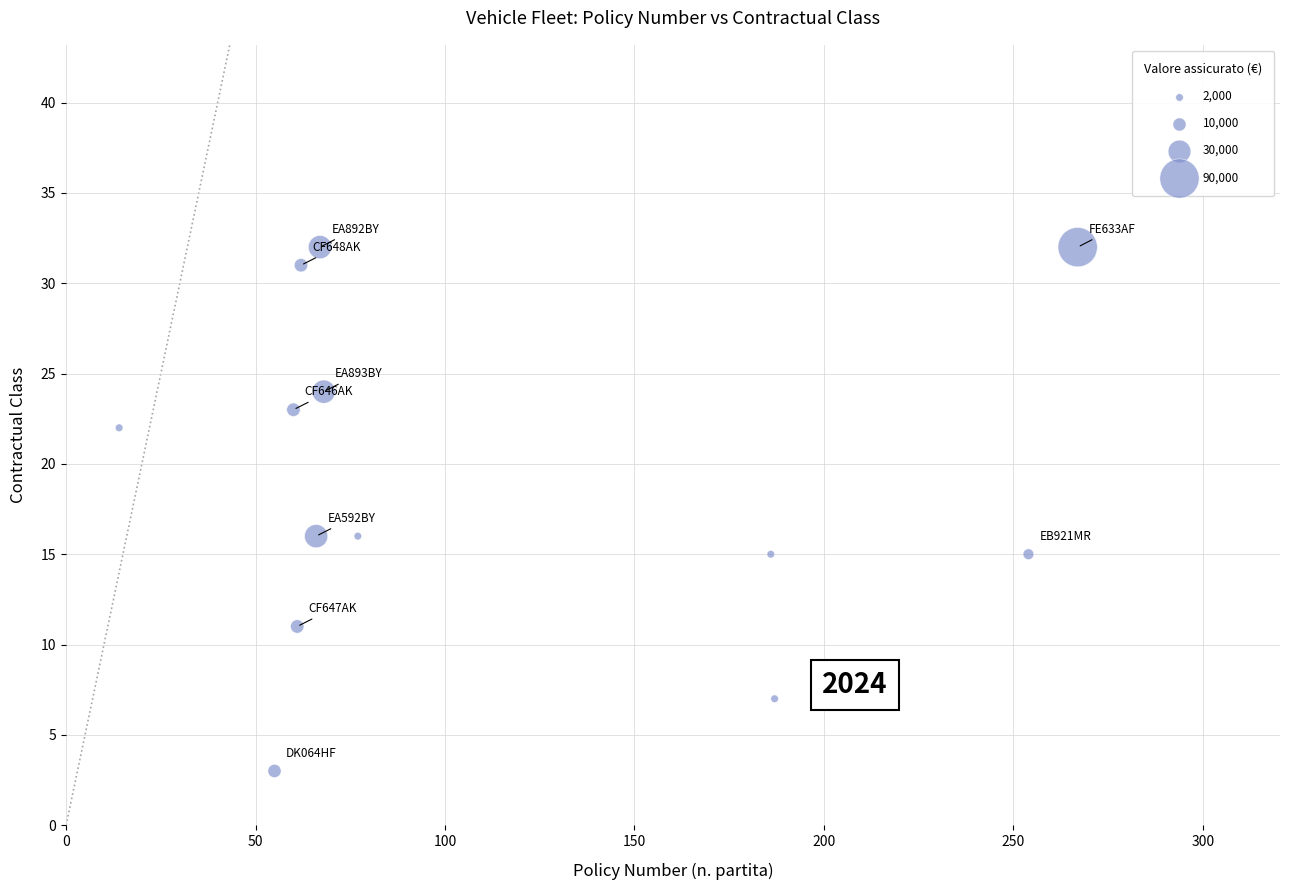

What is the range of Y values (max minus min)?

29